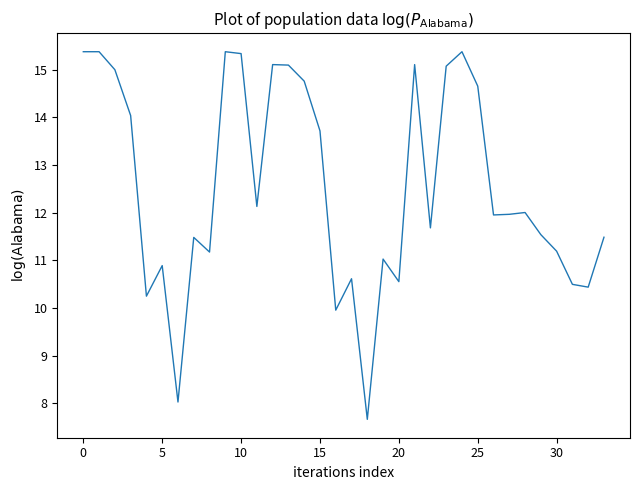

How many lines are shown in the chart?

1